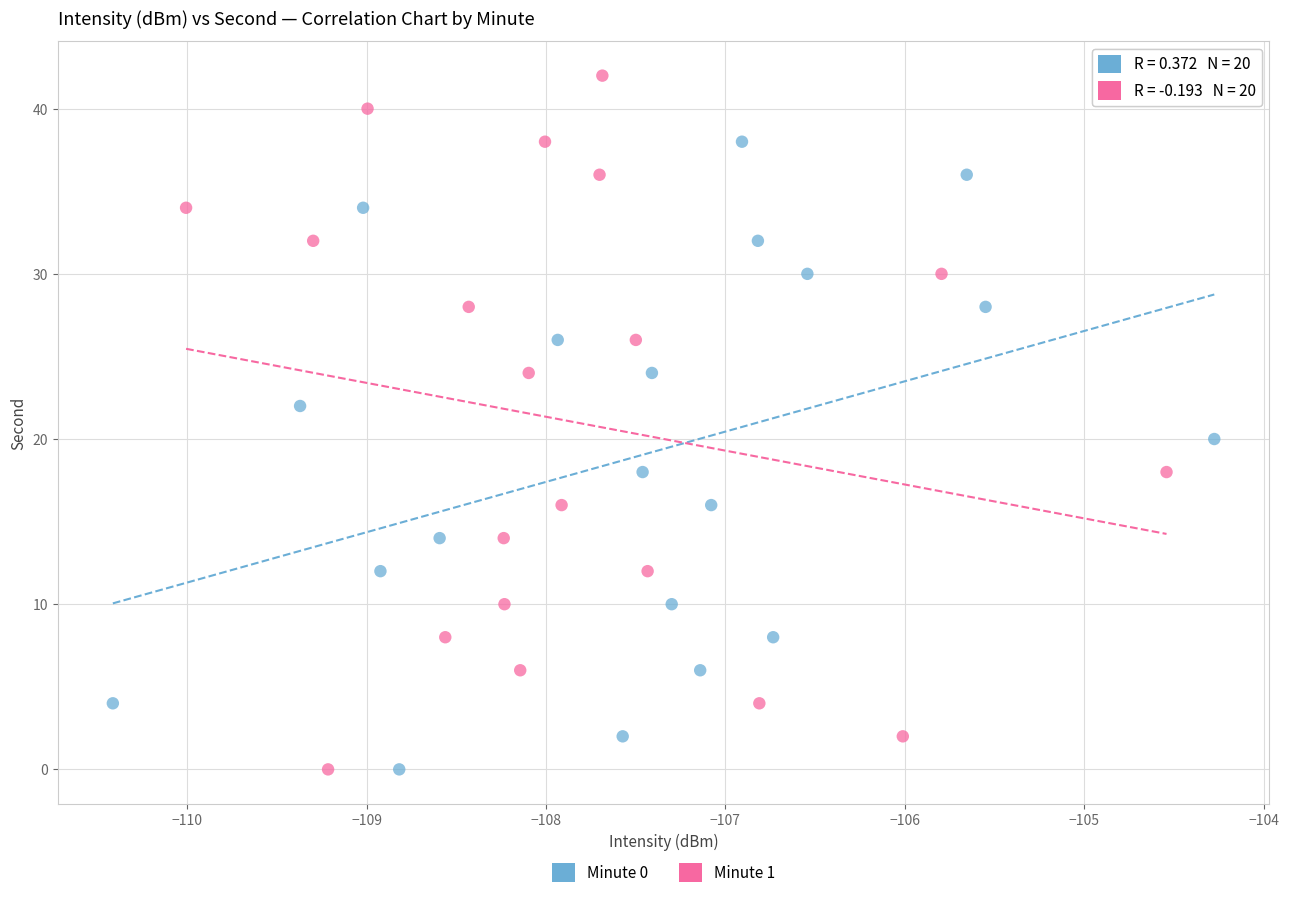

Which series reaches the maximum Y coordinate?

Minute 1